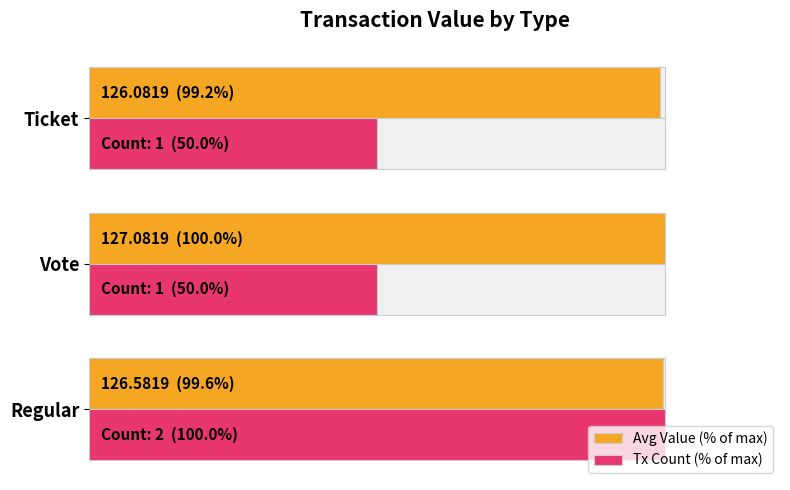

Between 20 and 40, which series saw the biggest shift?

Avg Value (% of max)